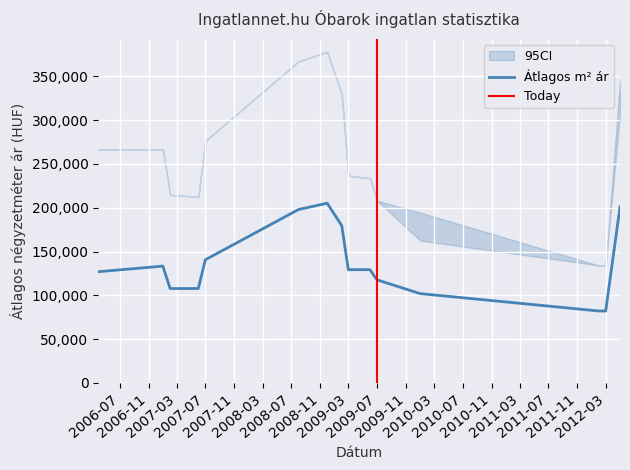

True or false: Szoras_also and Atlagos_m2_ar cross at least once.

False